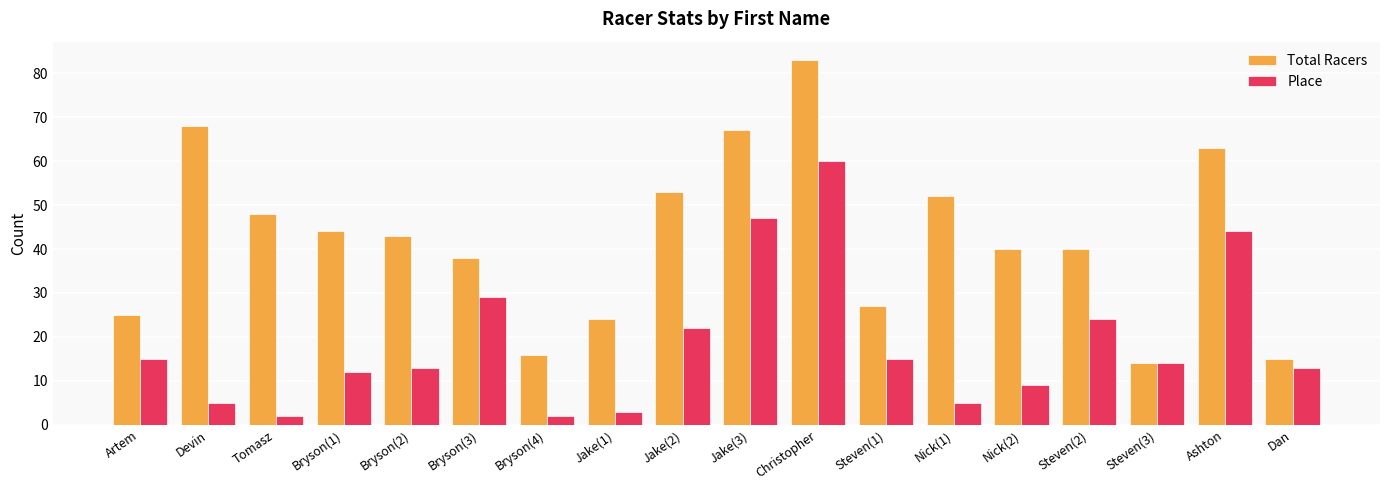

List the series in order of their overall mean, highest first.

Total Racers, Place